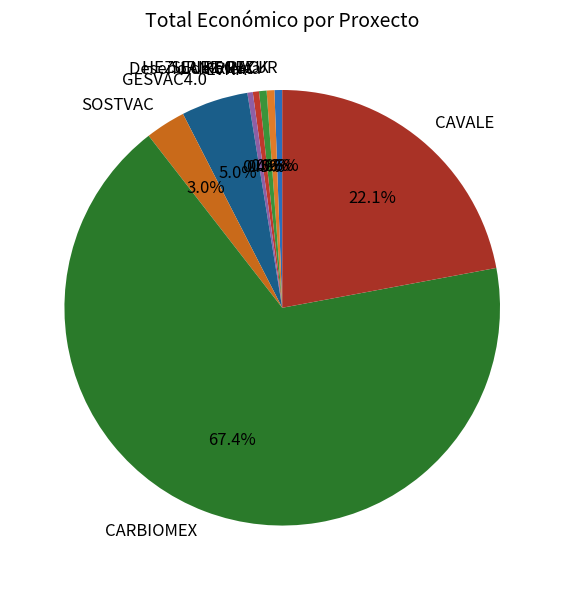

Is there any slice that represents more than half of the pie?

Yes